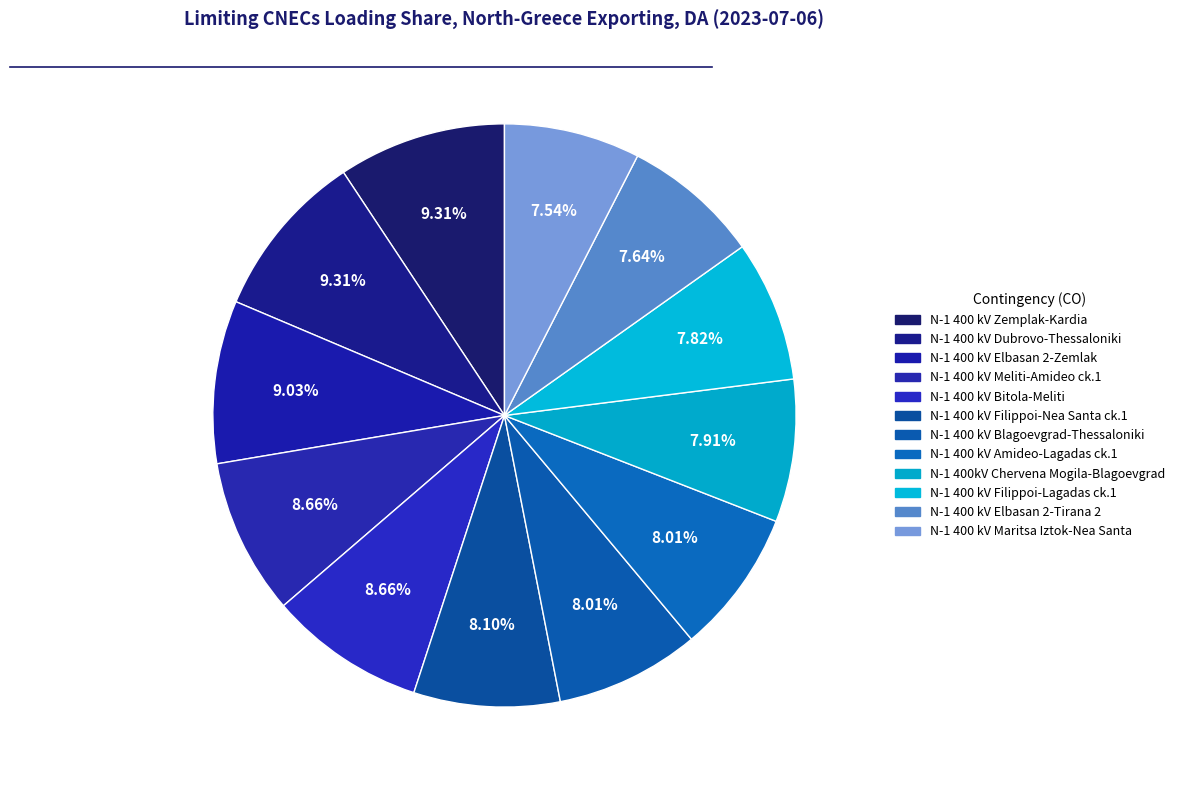

Which has a higher value, N-1 400 kV Filippoi-Nea Santa ck.1 or N-1 400 kV Zemplak-Kardia?

N-1 400 kV Zemplak-Kardia